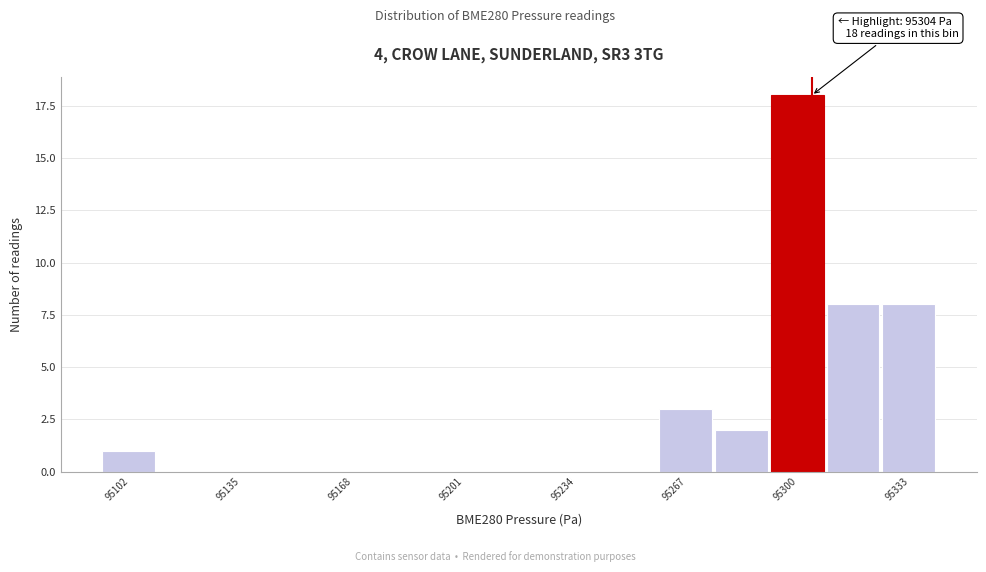

Around what value on the x-axis is the tallest bar? Give the approximate position of its centre, as read against the axis.

95300